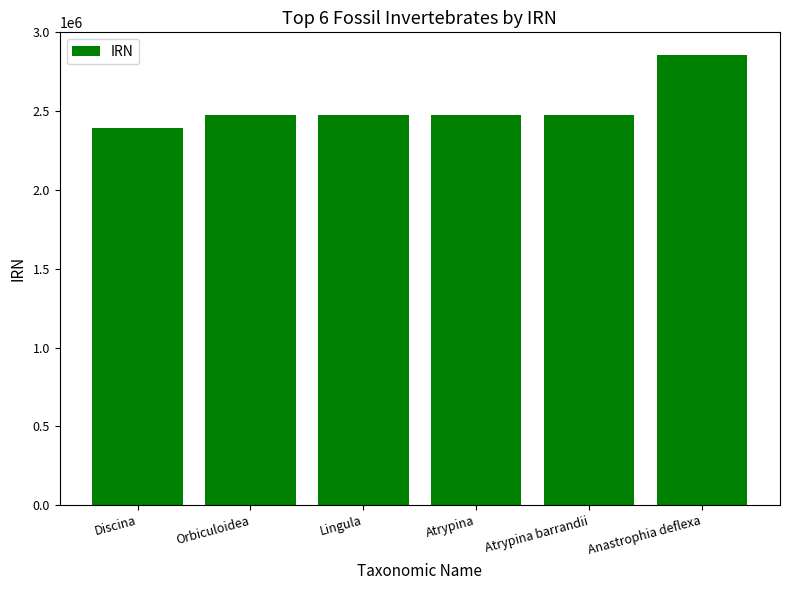

What is the smallest value displayed?

2390469